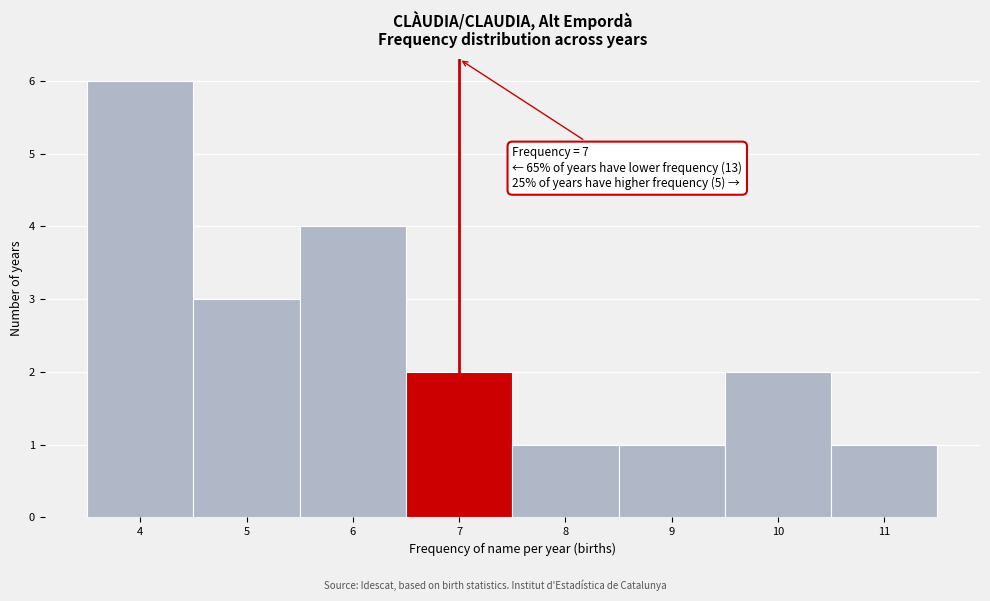

Over which range of the x-axis is the bar tallest?

3.5 to 4.5